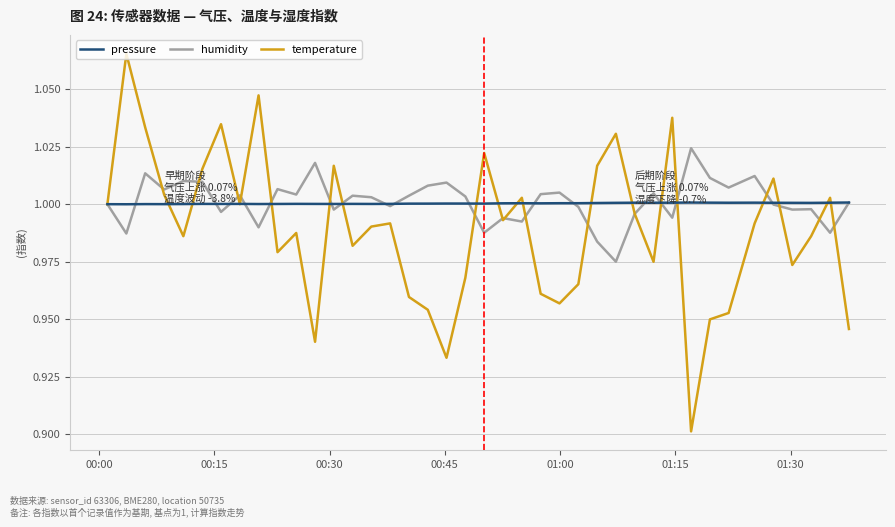

Which series has the widest spread of values?

temperature